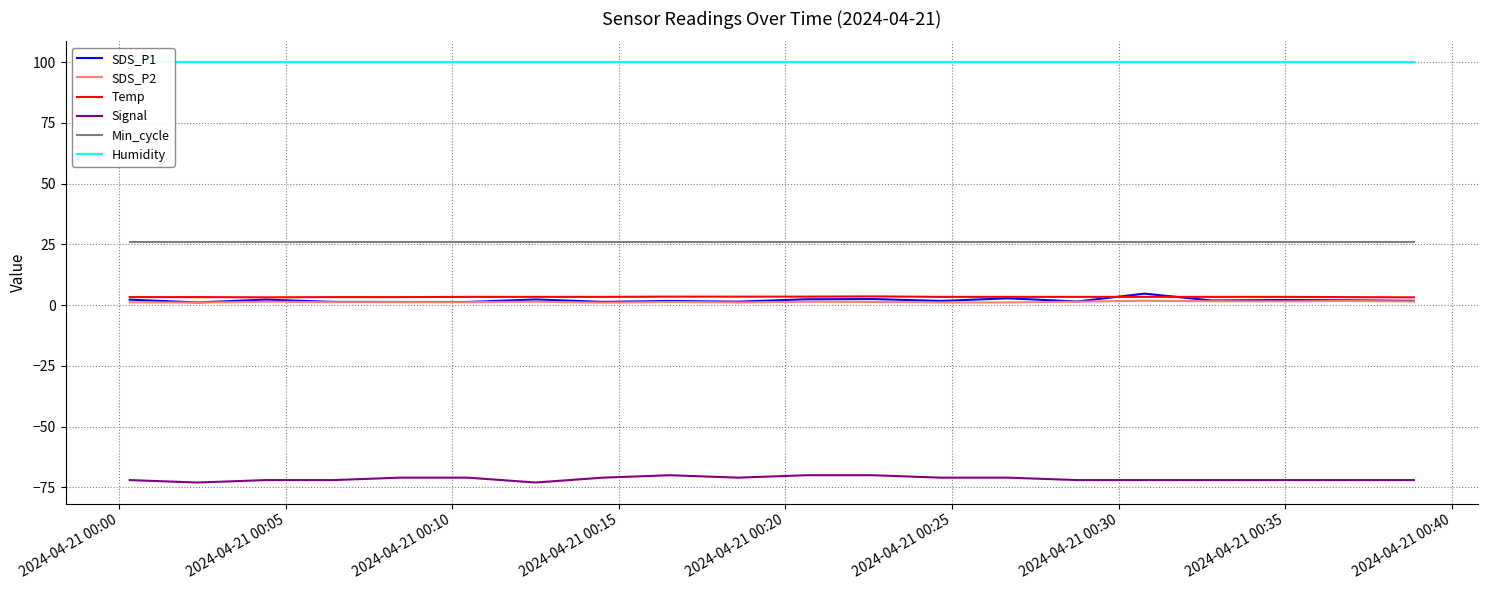

At how many categories does at least one series exceed -68?

20